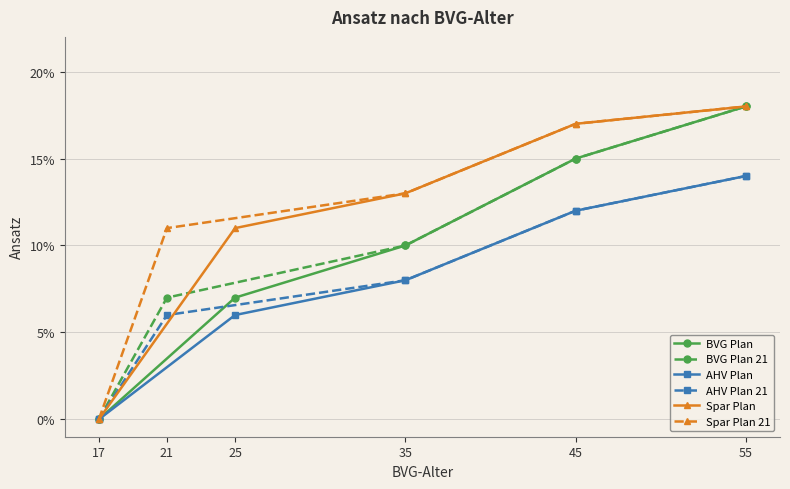

What is the highest value of the AHV Plan 21 series?

0.1